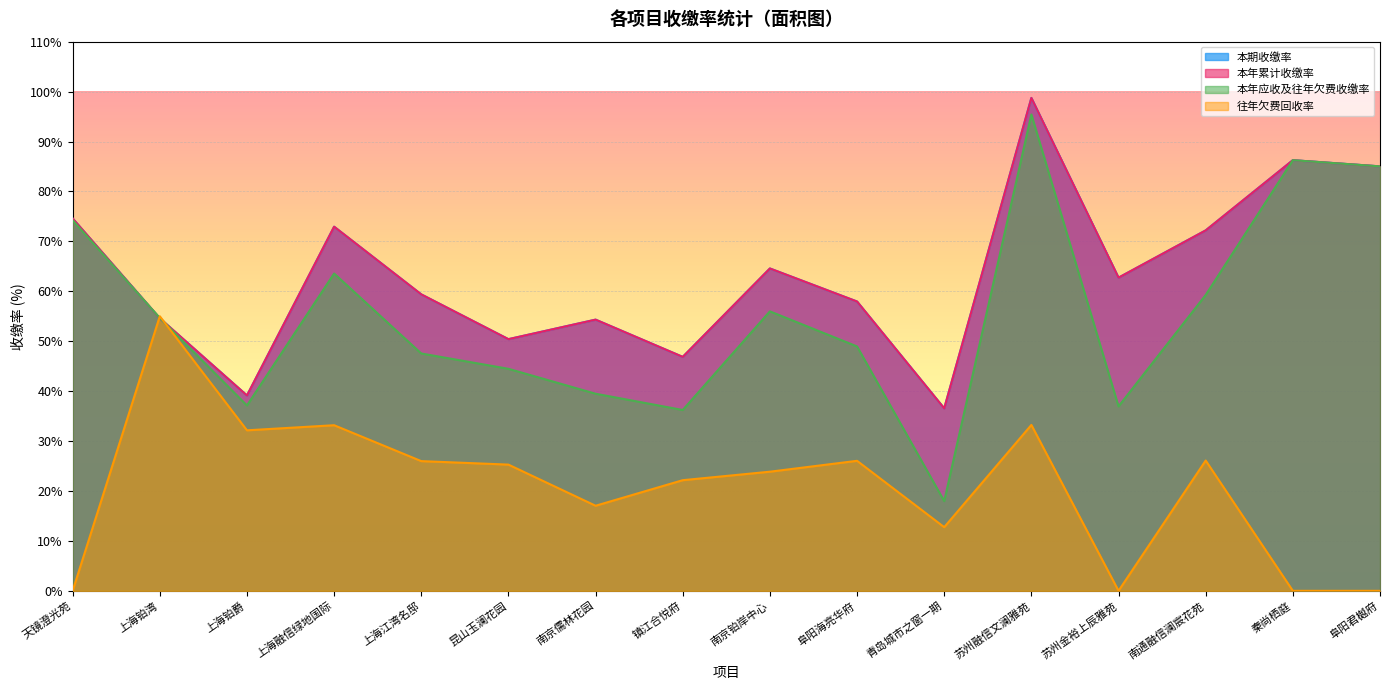

Rank the series at 上海融信绿地国际 from lowest to highest value.

往年欠费回收率, 本年应收及往年欠费收缴率, 本期收缴率, 本年累计收缴率